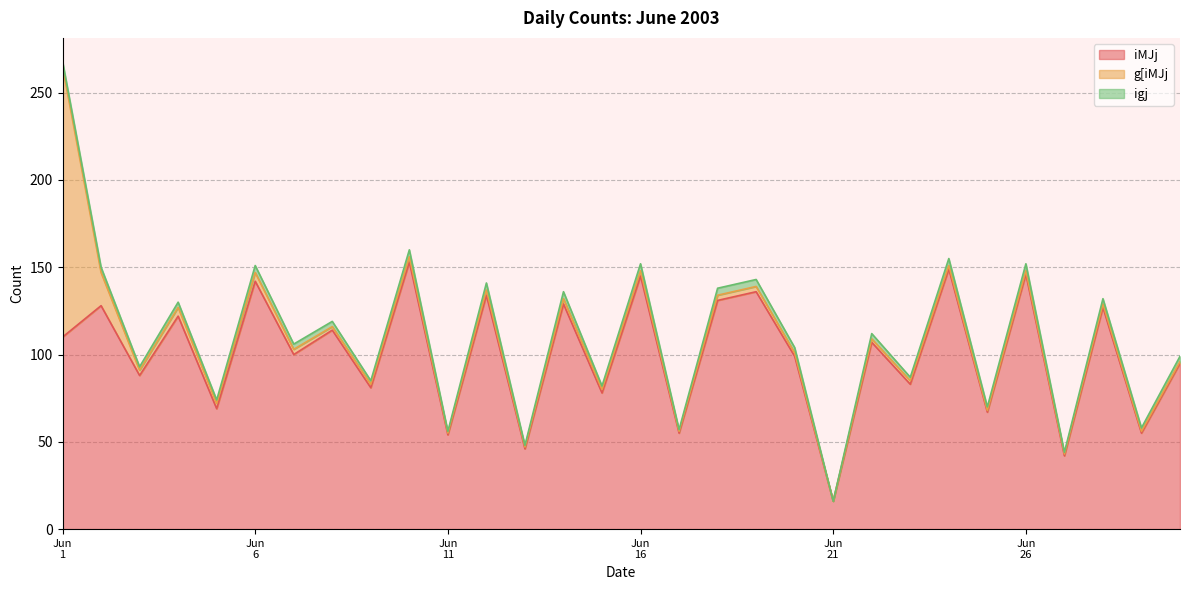

How many lines are shown in the chart?

3